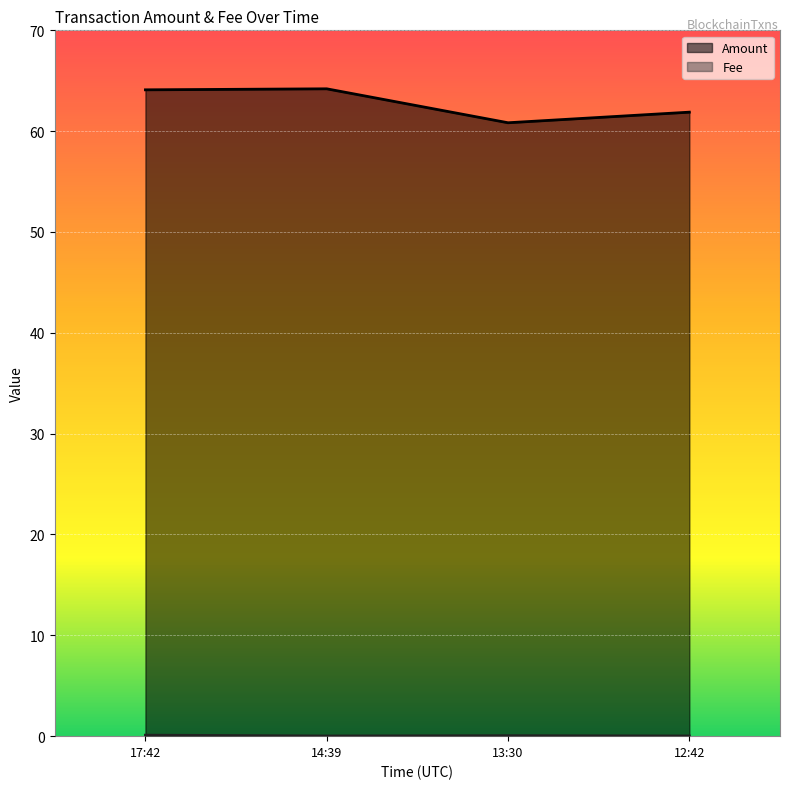

True or false: Amount has more than 0 points higher than both neighbors.

True